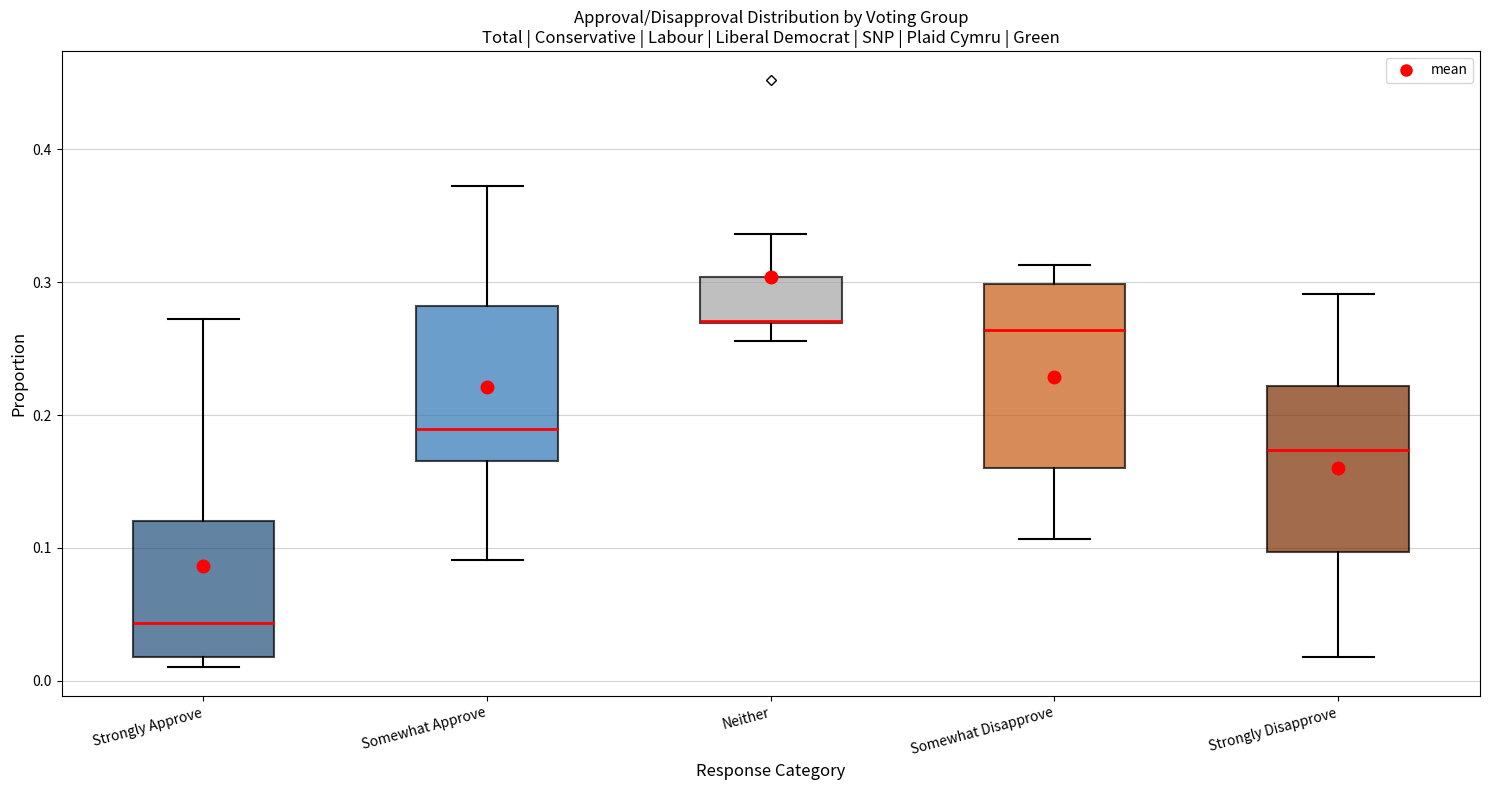

Reading left to right, transcribe this box plot: for each box, give where its median line is, the range the box spans, and where its two whiskers end, as read against the y-axis. The values are not printed on the chart, so give them approximately, as read against the axis.

Strongly Approve: median 0.04, box 0.02 to 0.12, whiskers 0.01 to 0.27
Somewhat Approve: median 0.19, box 0.17 to 0.28, whiskers 0.09 to 0.37
Neither: median 0.27 (drawn on the box's lower edge), box 0.27 to 0.30, whiskers 0.26 to 0.34
Somewhat Disapprove: median 0.26, box 0.16 to 0.30, whiskers 0.11 to 0.31
Strongly Disapprove: median 0.17, box 0.10 to 0.22, whiskers 0.02 to 0.29